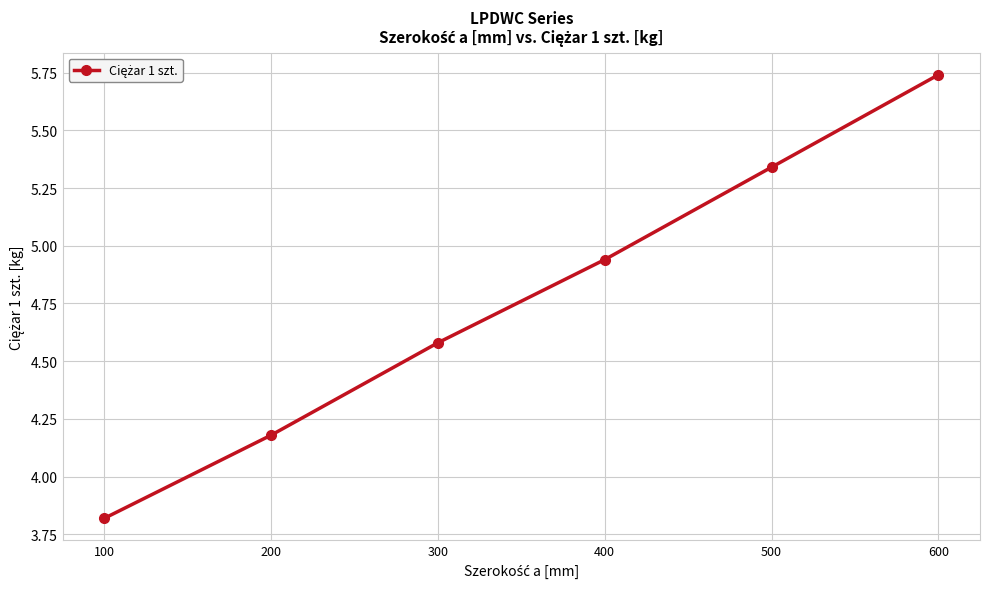

Does the chart have visible grid lines?

Yes